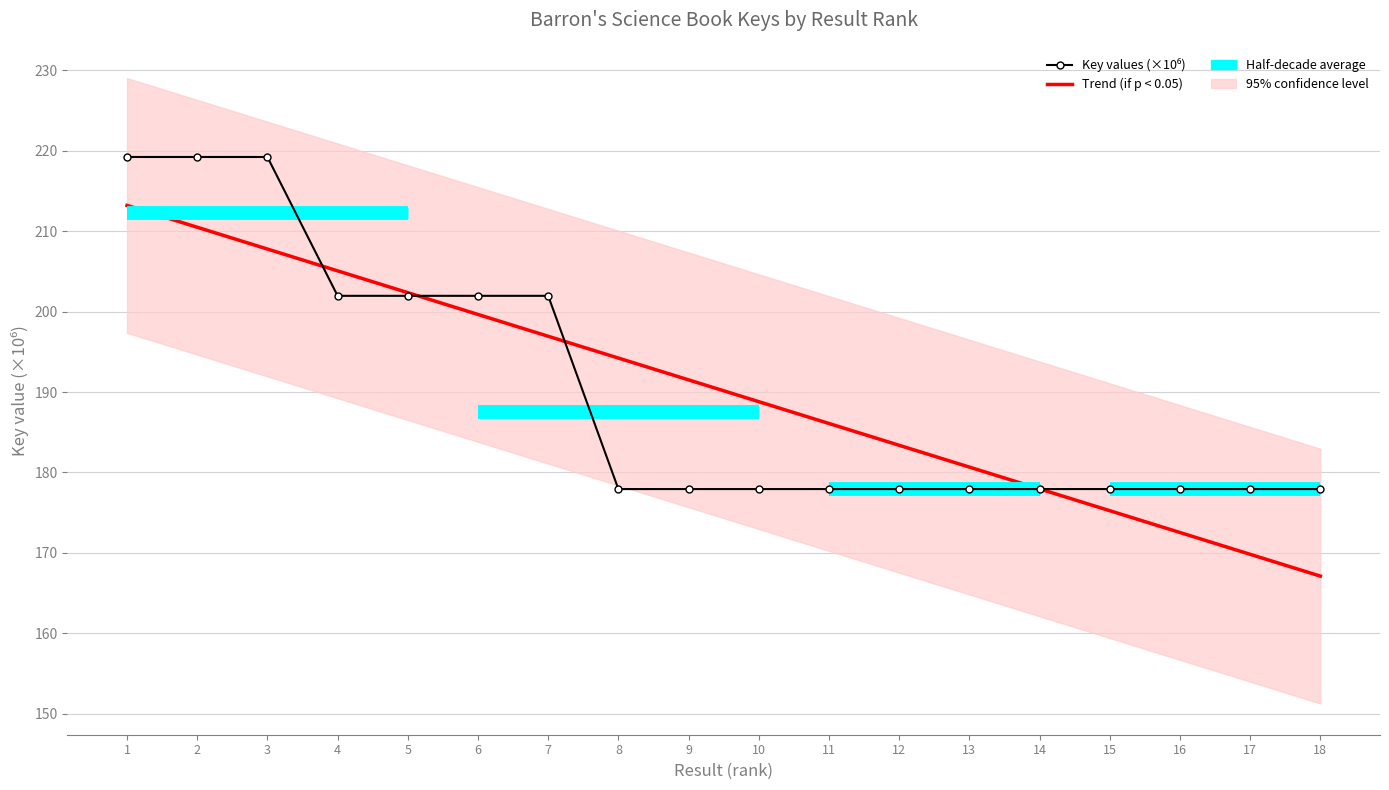

The value at 9 is 257.1. True or false?

False